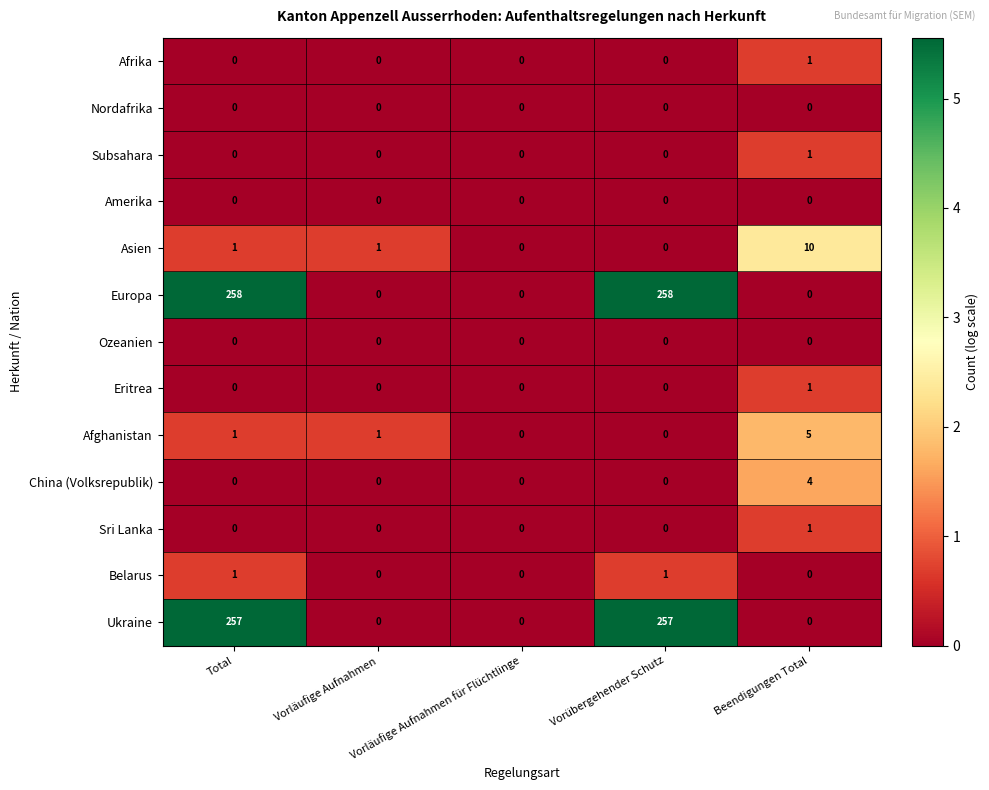

What is the maximum value shown in the chart?

258